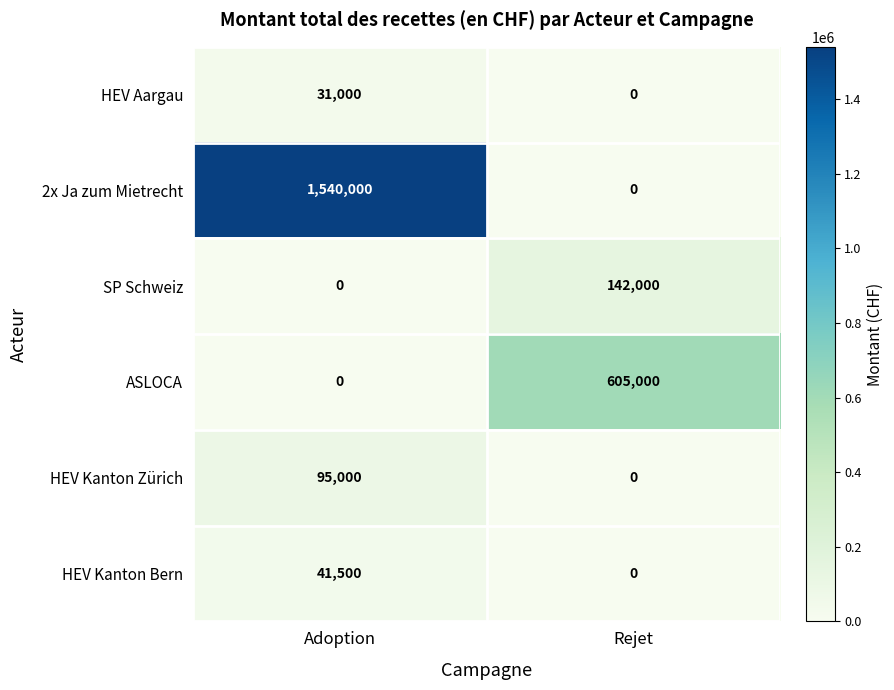

Which series has the widest spread of values?

2x Ja zum Mietrecht